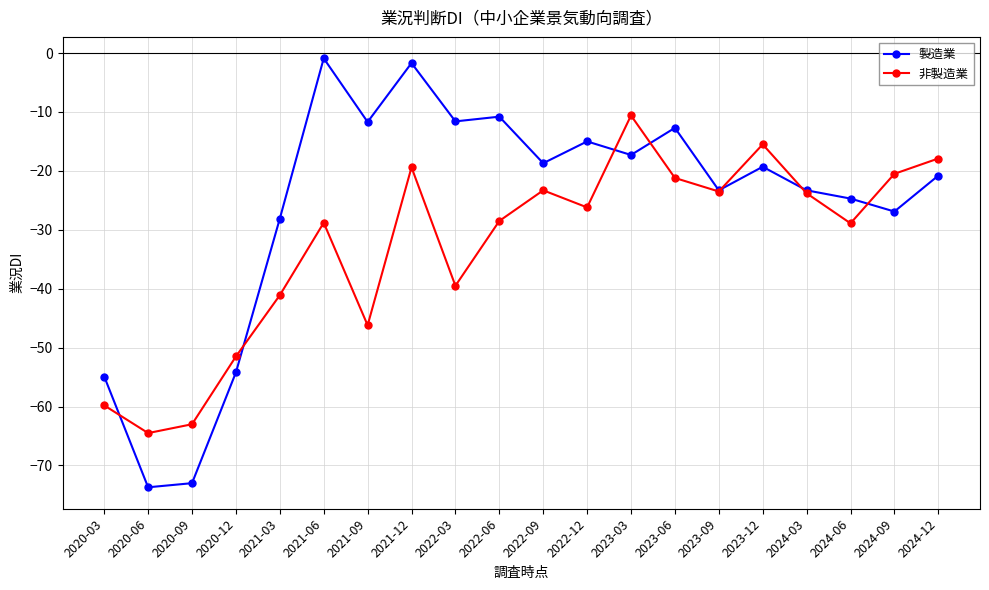

What is the difference between the maximum and minimum values in the 製造業 series?

72.8